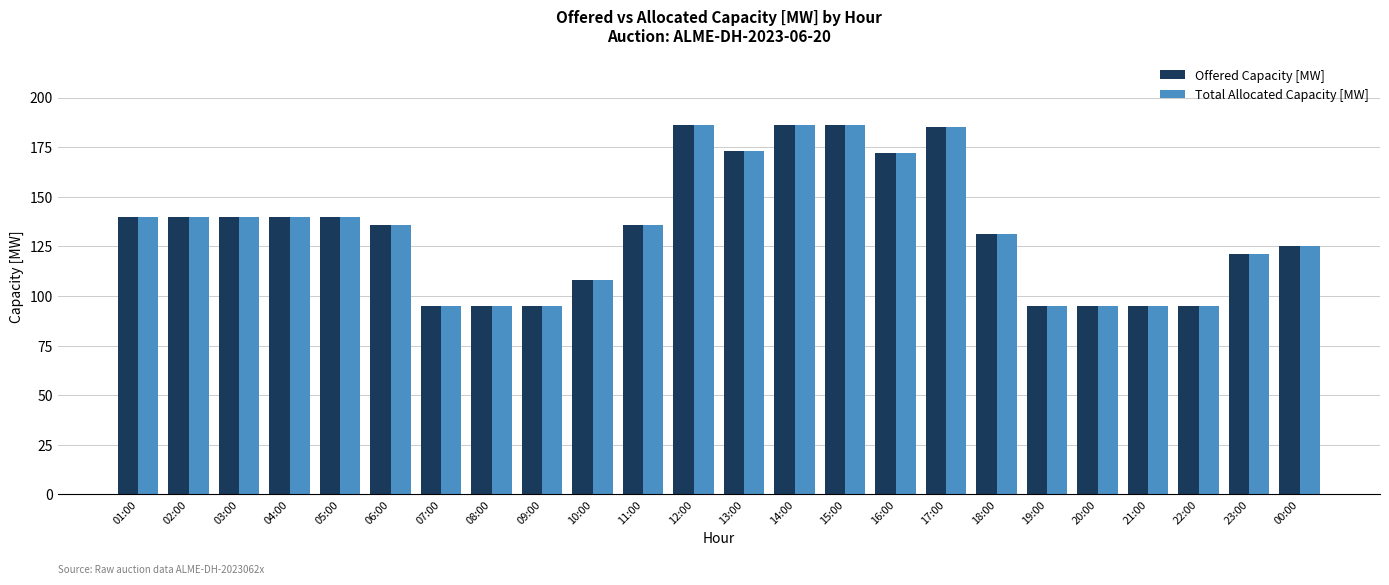

How many bars are there in each group?

2